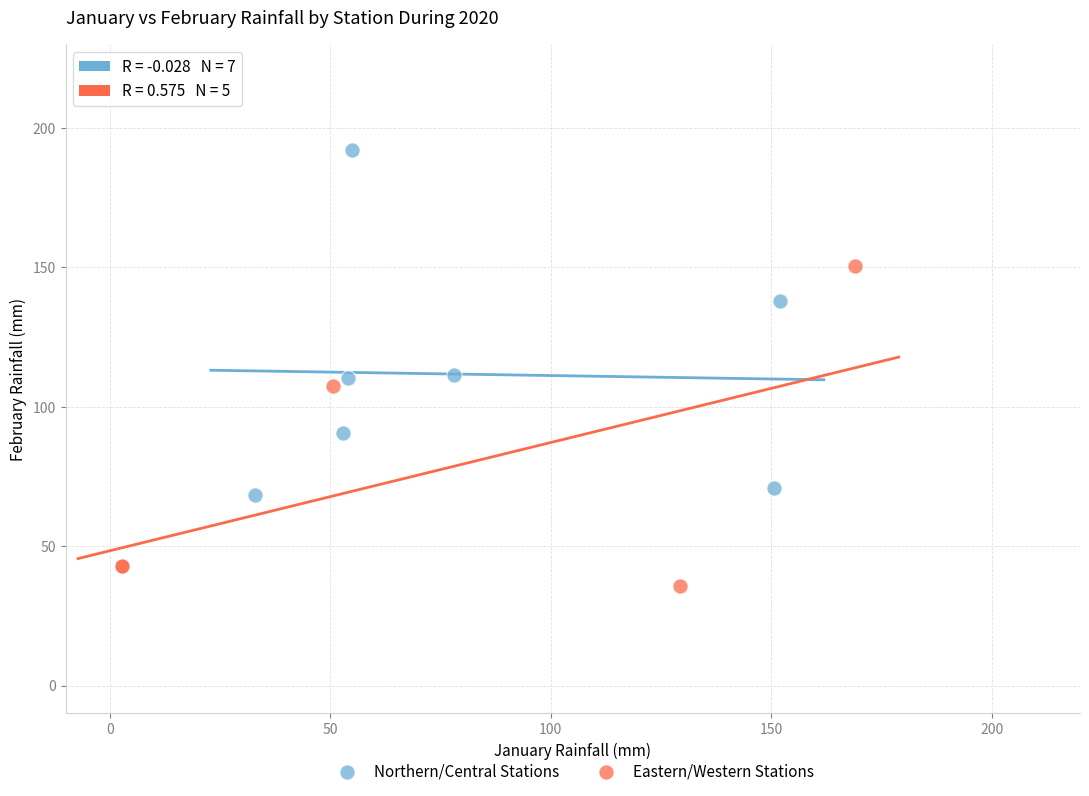

Which series contains the lowest Y value?

Eastern/Western Stations